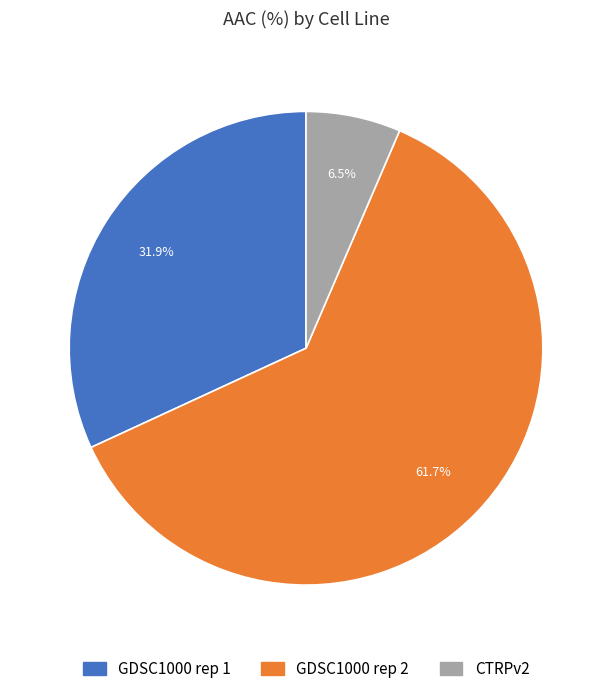

Rank the categories by value from highest to lowest.

GDSC1000 rep 2, GDSC1000 rep 1, CTRPv2